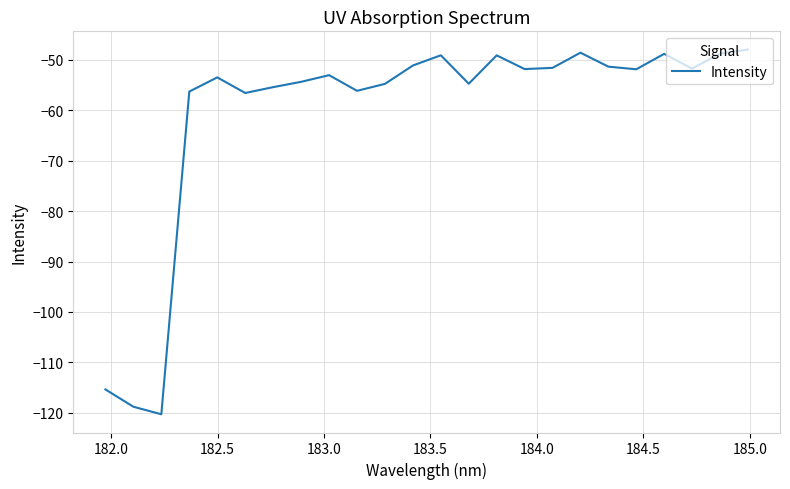

What is the difference between the maximum and minimum values?

72.4